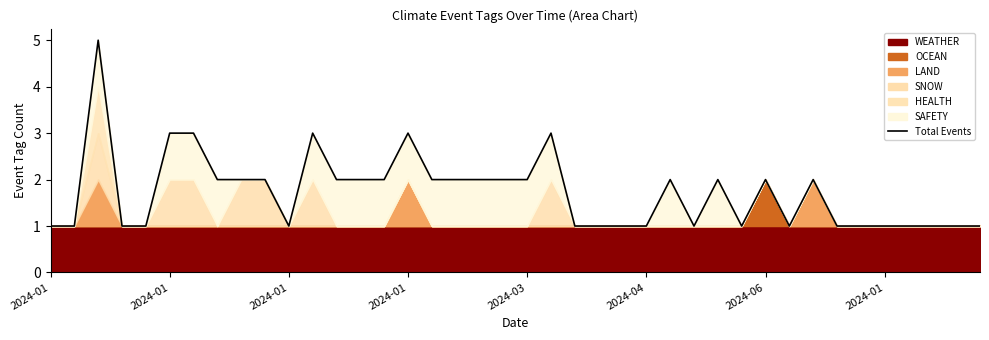

The value at 2024-03 is 1. True or false?

False